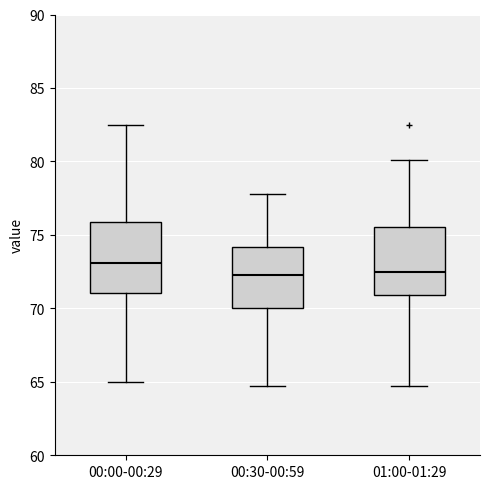

Reading left to right, read every box against the y-axis: the position of its median line, the range the box covers, and the ends of its whiskers. The values are not printed on the chart, so give them approximately, as read against the axis.

00:00-00:29: median 73.0, box 71.0 to 76.0, whiskers 65.0 to 82.5
00:30-00:59: median 72.5, box 70.0 to 74.0, whiskers 64.5 to 78.0
01:00-01:29: median 72.5, box 71.0 to 75.5, whiskers 64.5 to 80.0